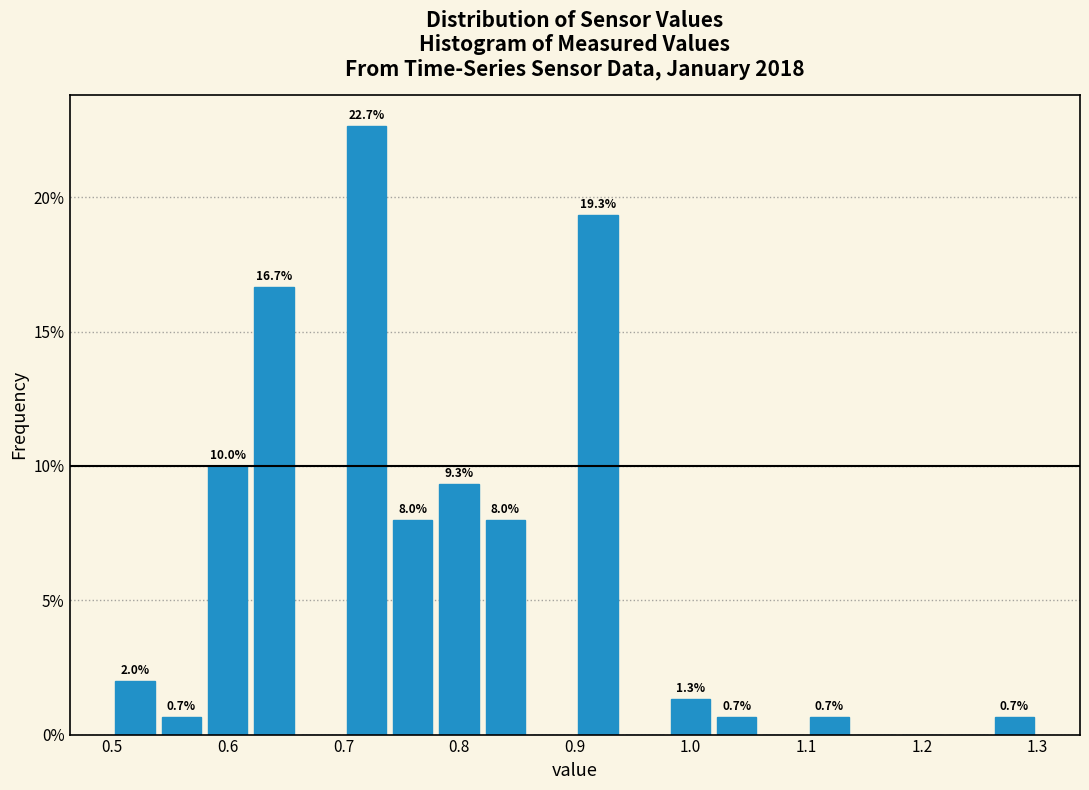

Which range on the x-axis has the tallest bar?

0.70 to 0.74